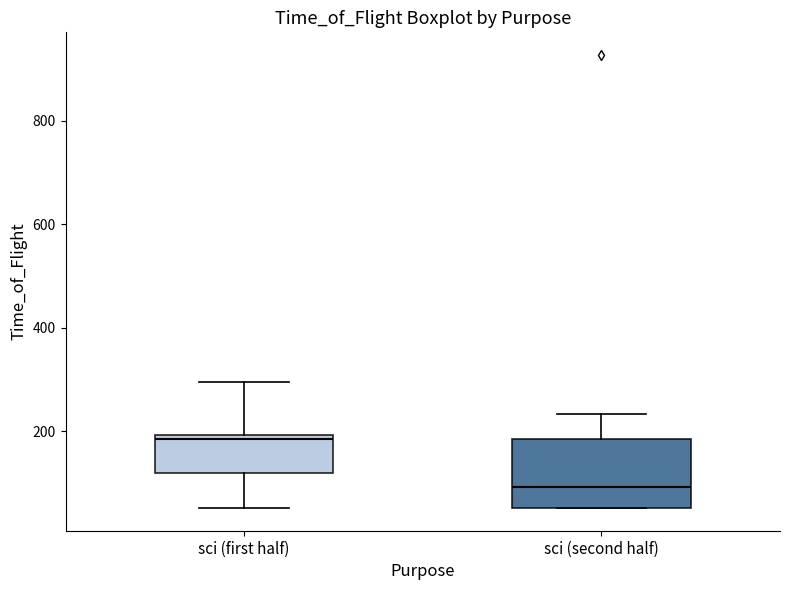

Which box's median line is the lowest?

sci (second half)